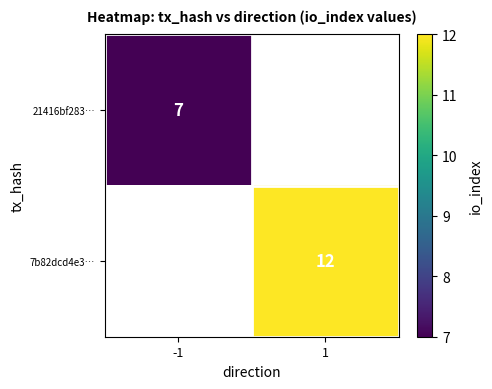

The value of 7b82dcd4e3… at 1 is 19. True or false?

False